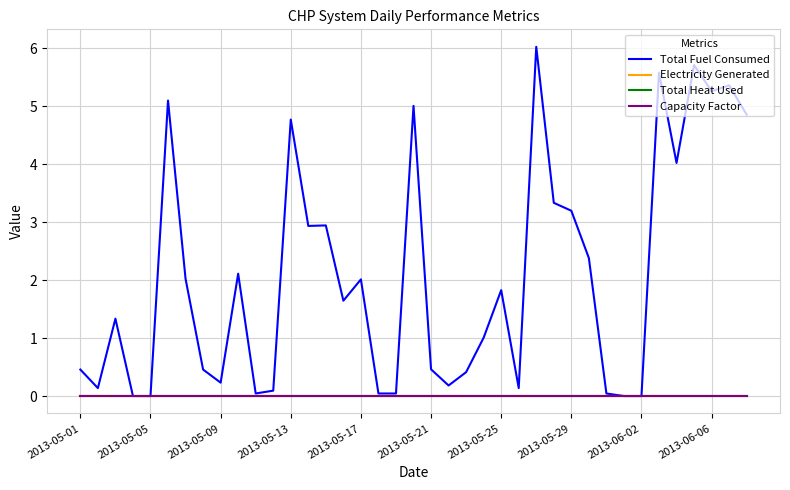

At which label is Total Heat Used closest to 0?

2013-05-01